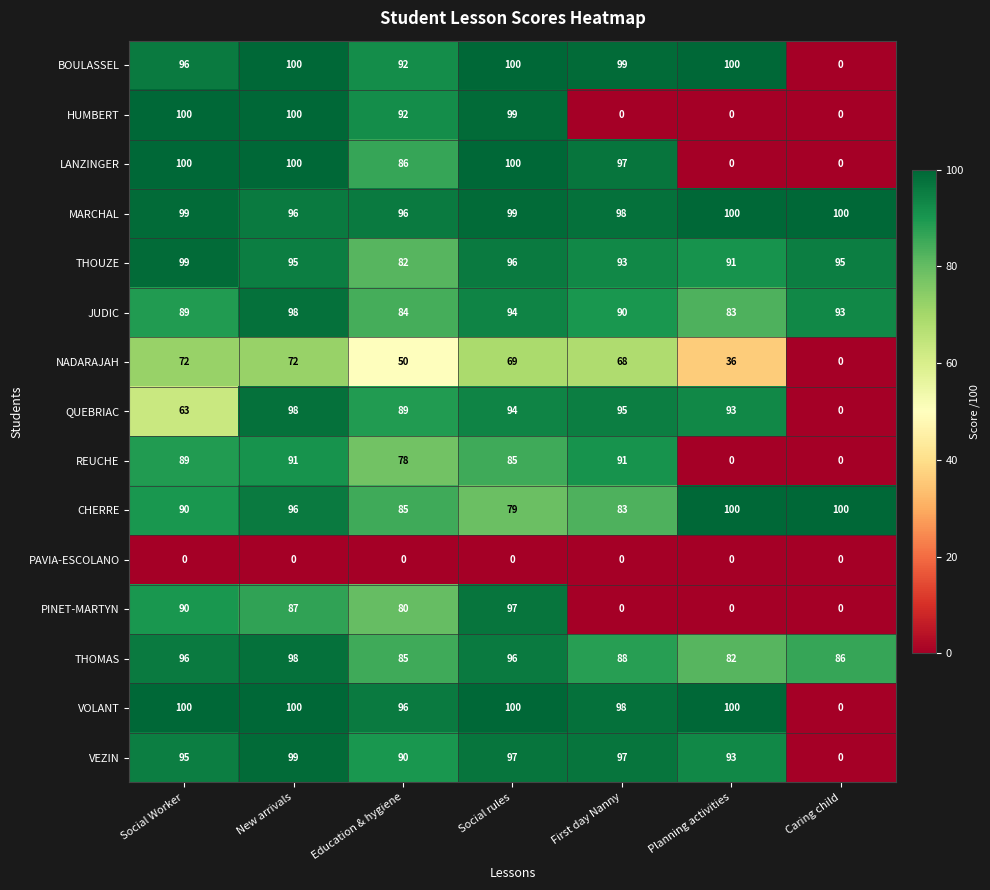

Which category has the lowest value in the BOULASSEL series?

Caring child